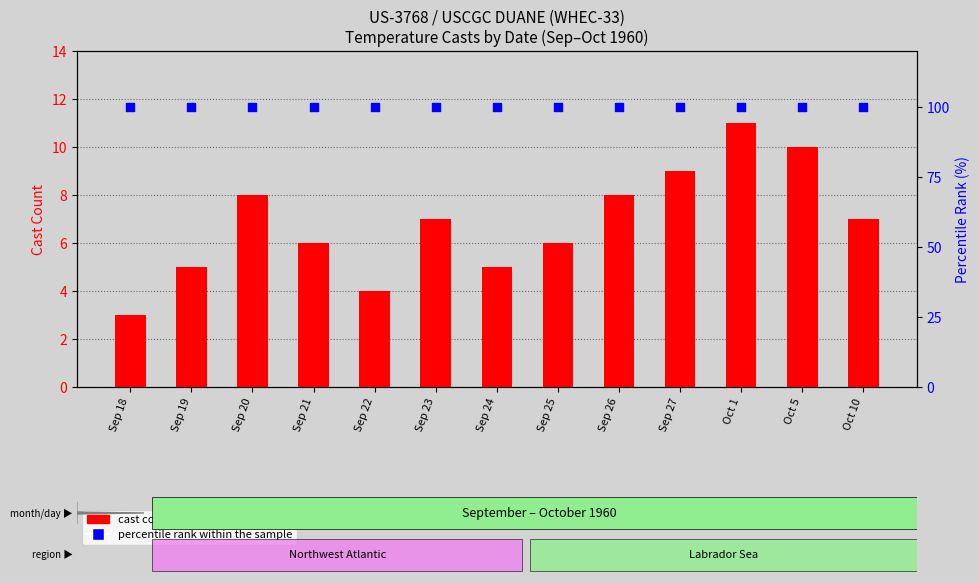

Is the value of percentile rank within the sample at Sep 20 greater than the value of cast count at Sep 24?

Yes